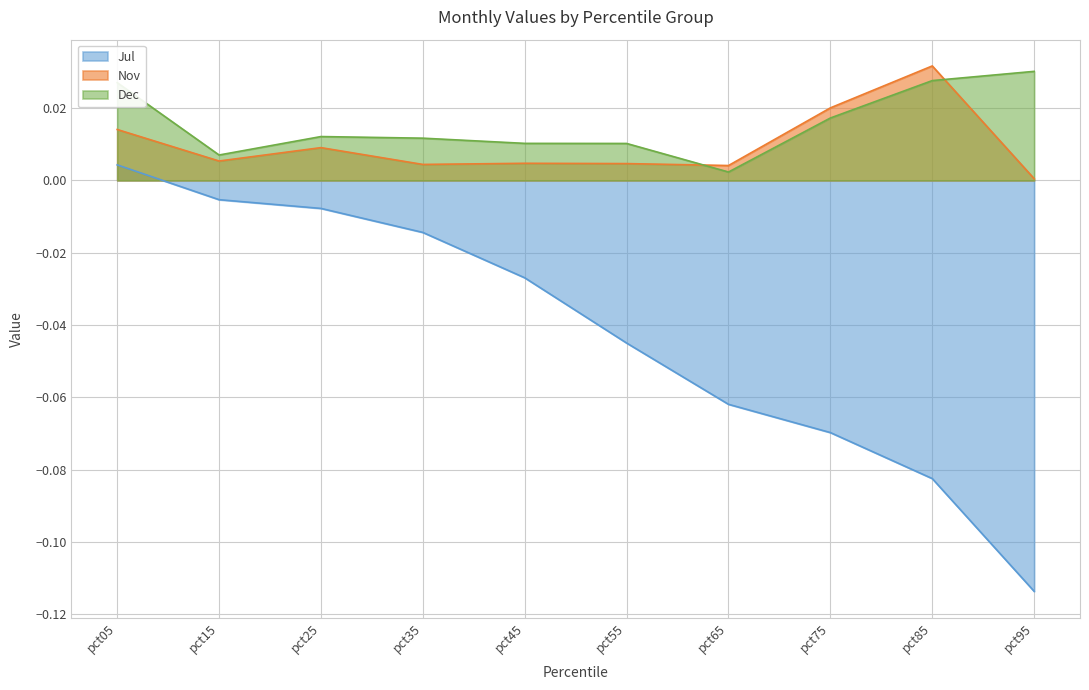

Which series changed the most between pct65 and pct85?

Nov